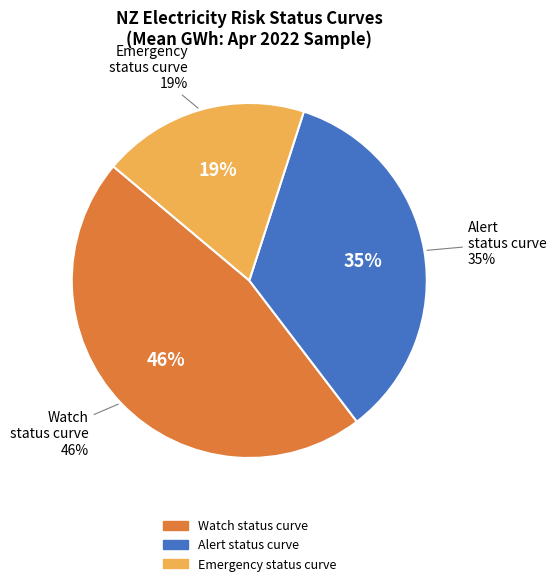

What is the largest slice in the pie chart?

Watch status curve